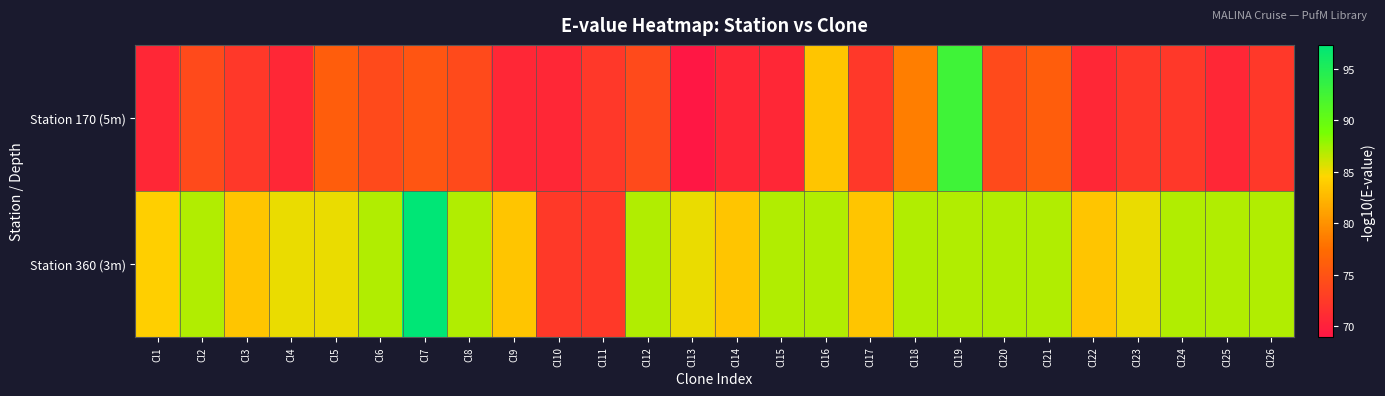

At how many categories does at least one series exceed 94?

1